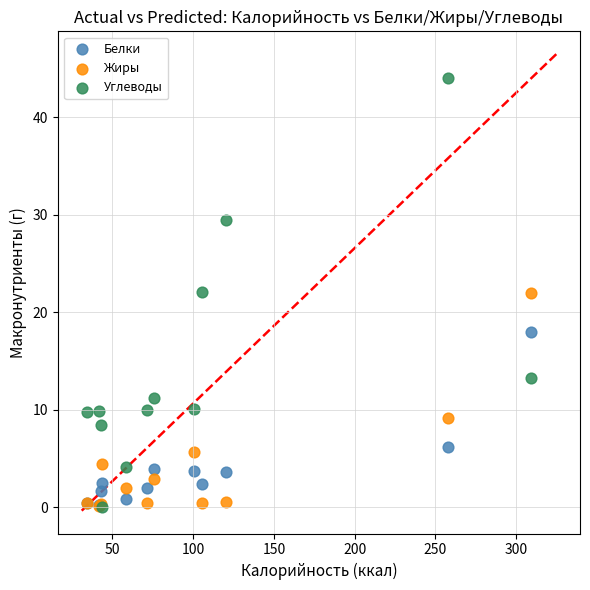

What are all the series names shown in the legend?

Белки, Жиры, Углеводы